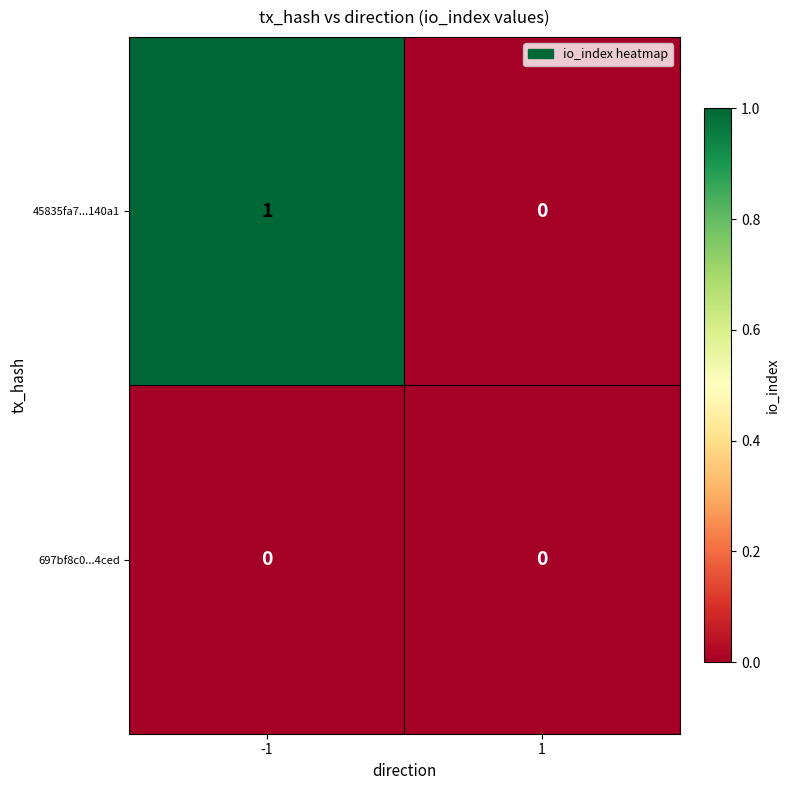

Rank the series by their average value, from highest to lowest.

45835fa7...140a1, 697bf8c0...4ced